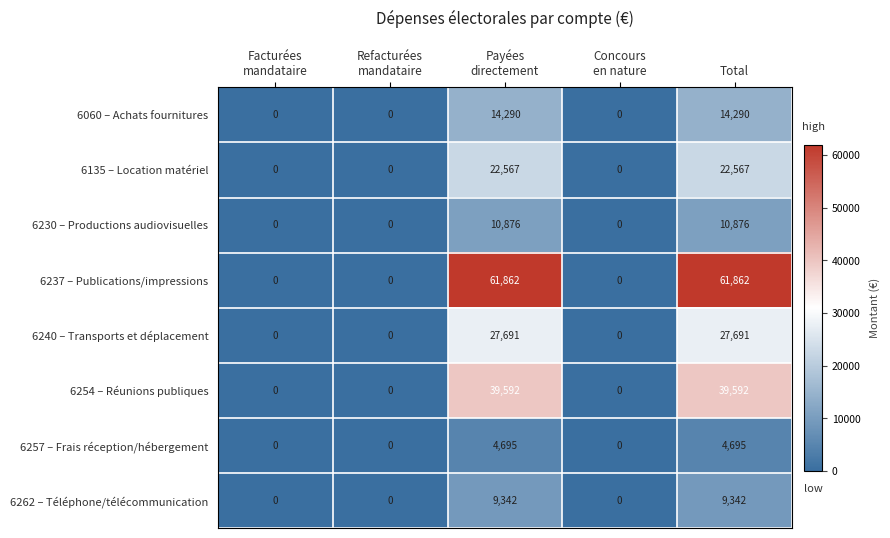

The value of 6262 – Téléphone/télécommunication at Total is 4107. True or false?

False